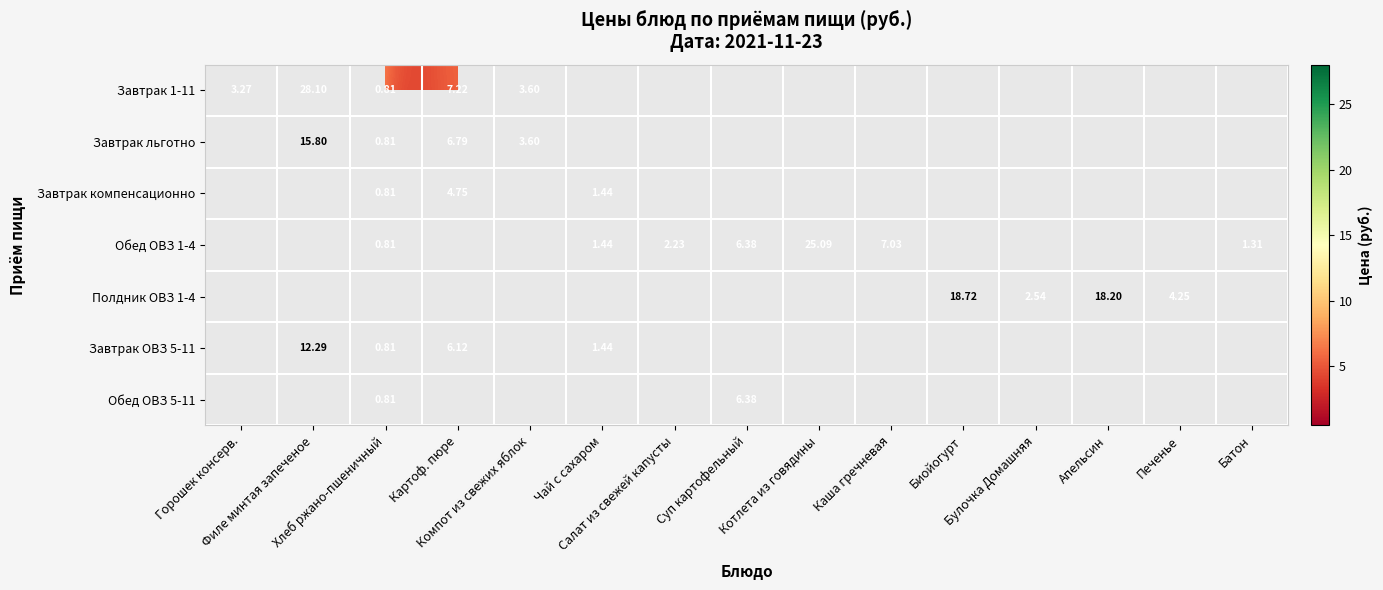

At which category does the chart reach its peak across all series?

Филе минтая запеченое